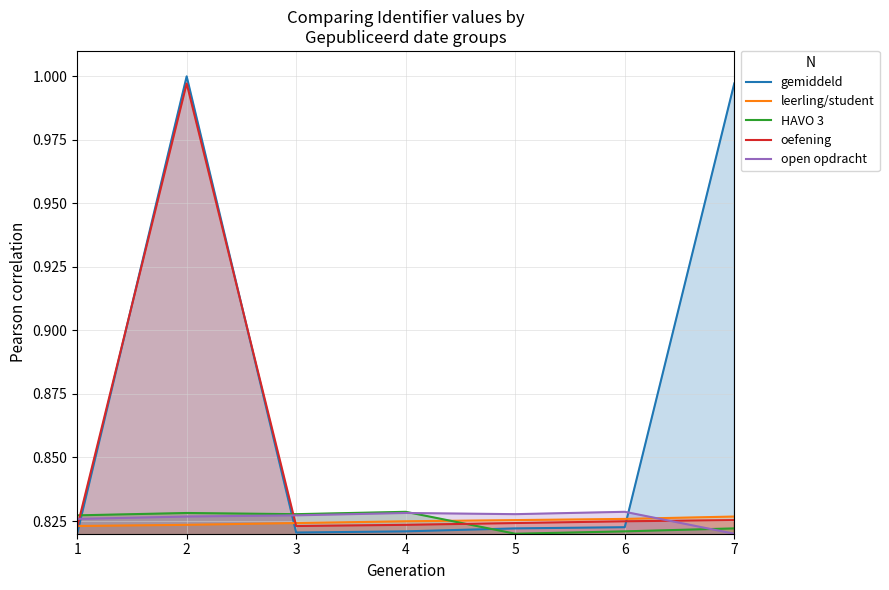

Which series has the largest range (max minus min)?

gemiddeld